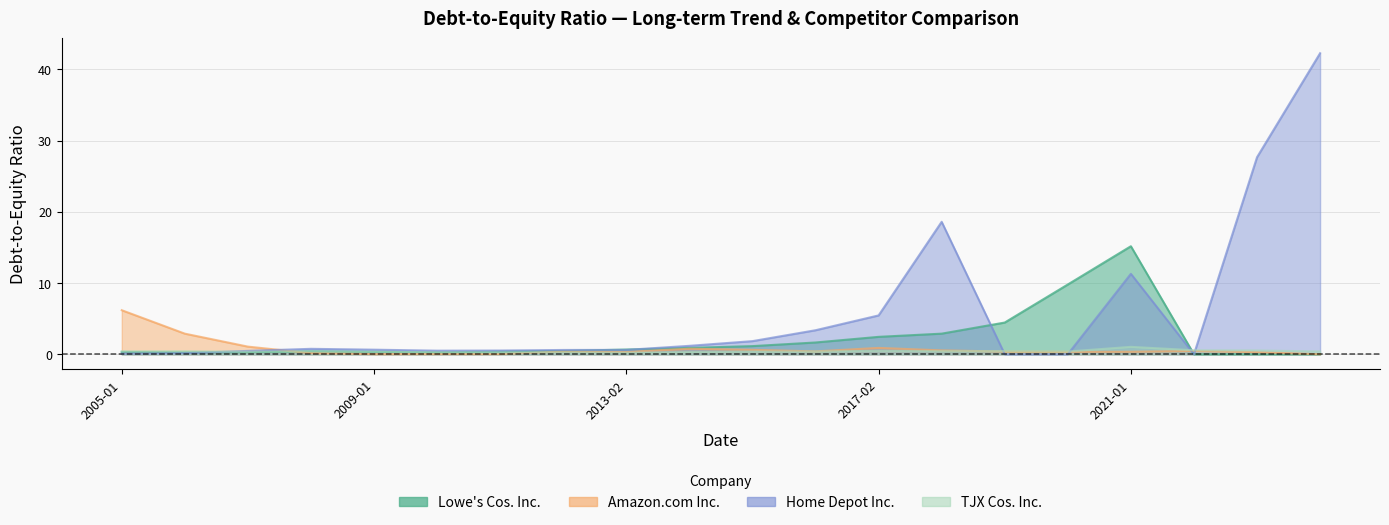

Between 2017-02-03 and 2022-01-28, which series saw the biggest shift?

Home Depot Inc.